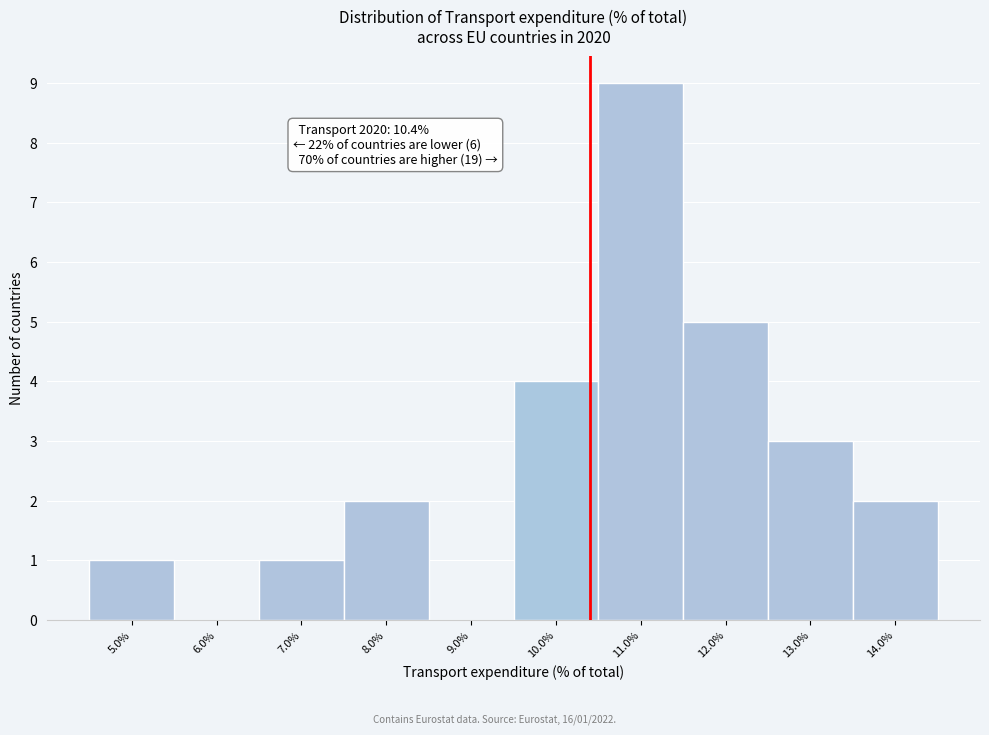

Over which range of the x-axis is the bar tallest?

10.5 to 11.5